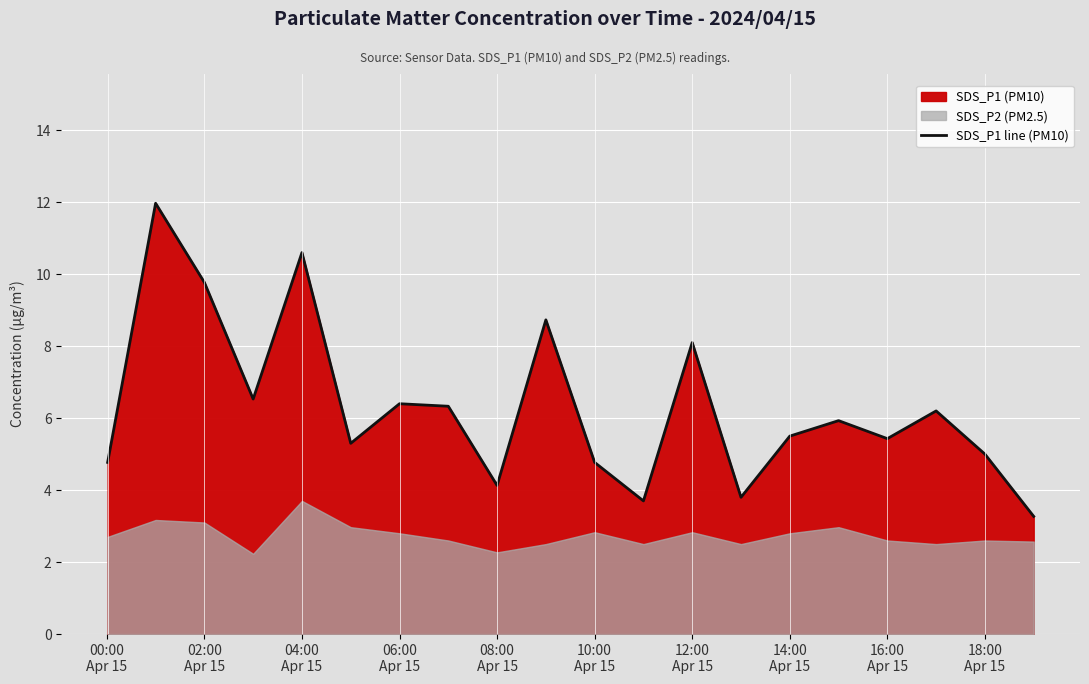

What is the difference between the second highest and minimum values?

7.3